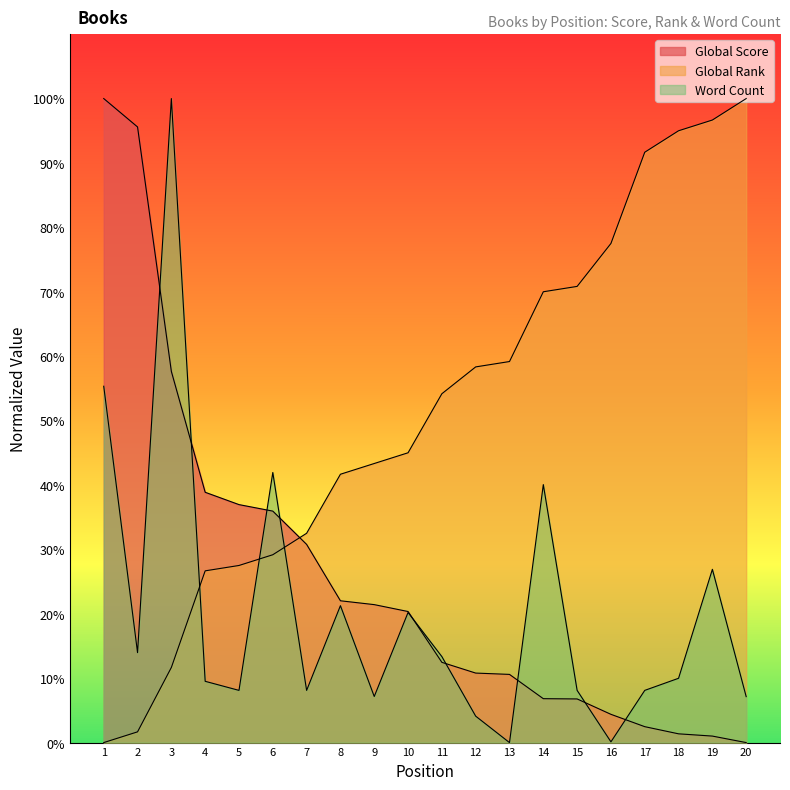

What is the total value across all series at 1?

1.6